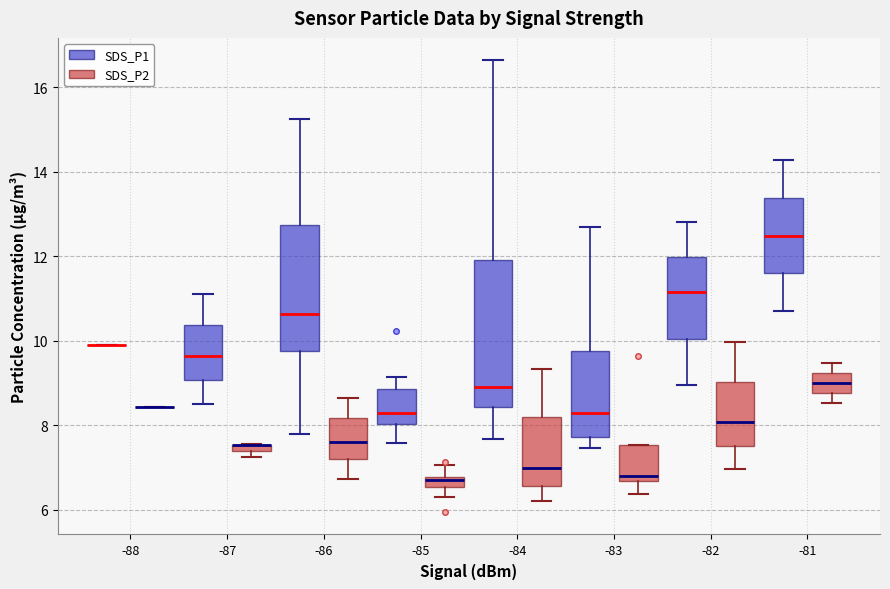

Where does the median line of the box for -82 (SDS_P2) sit on the y-axis? The values are not printed on the chart, so give them approximately, as read against the axis.

8.0